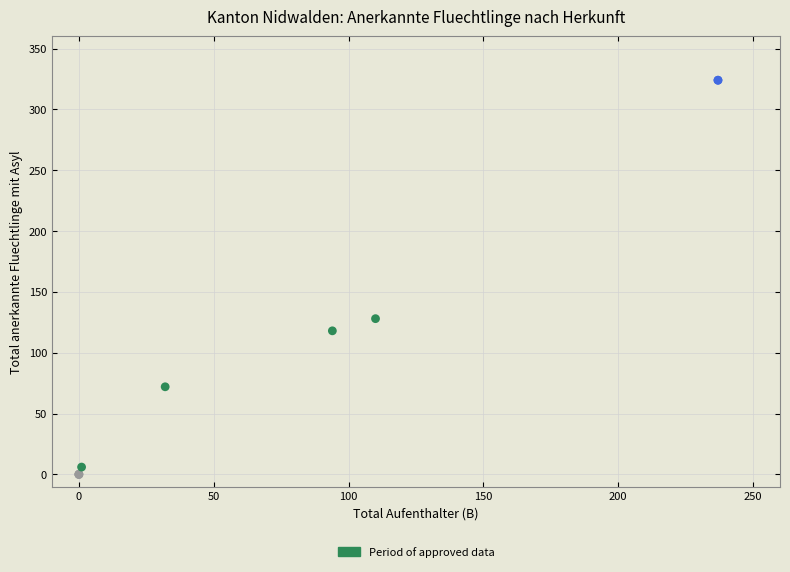

What Y value in the scatter plot is closest to 162?

128